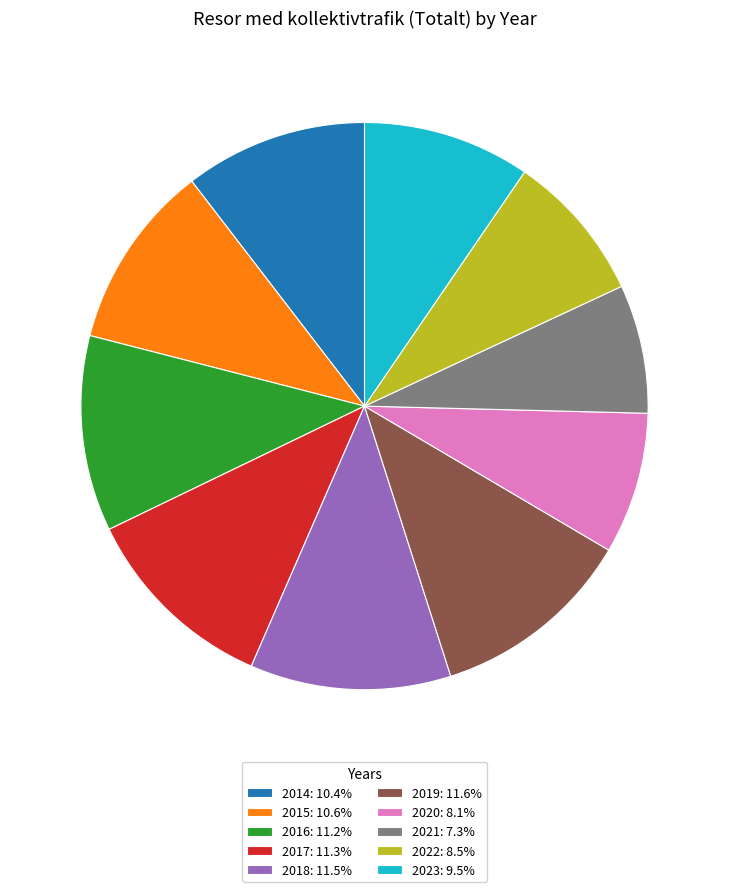

Does 2017 account for over 50% of the chart?

No